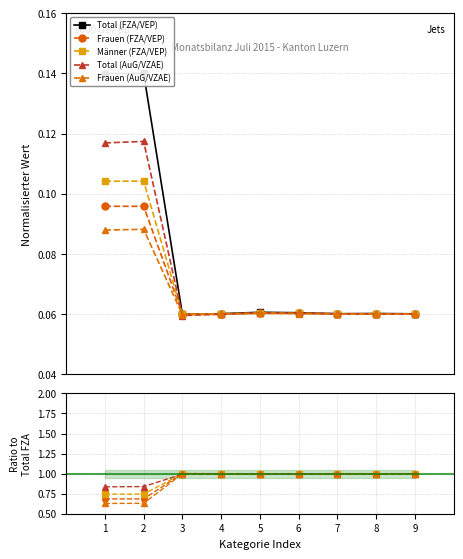

What is the average value of the Total (AuG/VZAE) series?

1.0